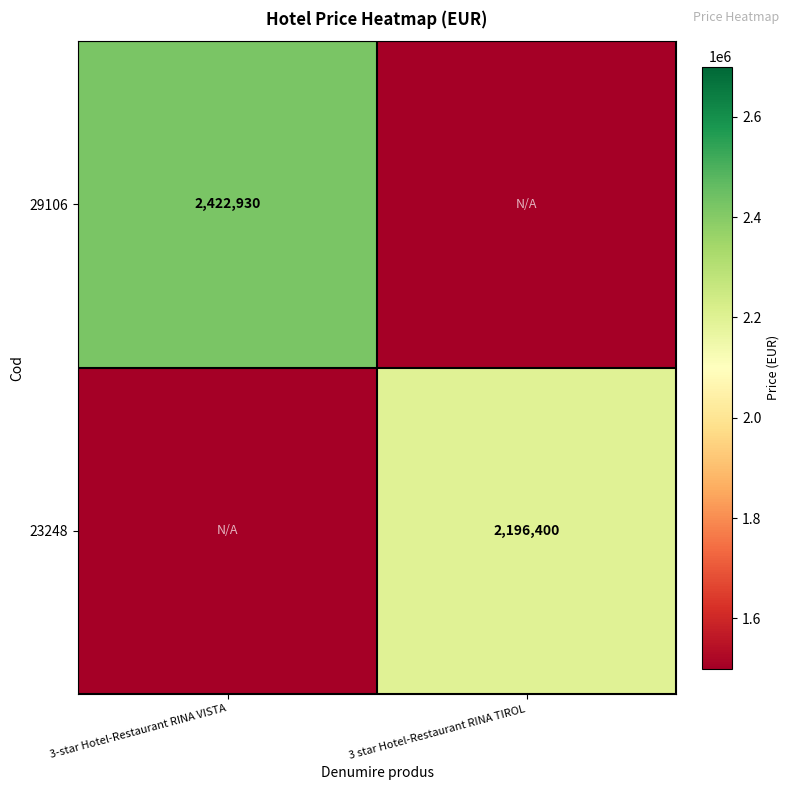

The value of 23248 at 3 star Hotel-Restaurant RINA TIROL is 833021. True or false?

False